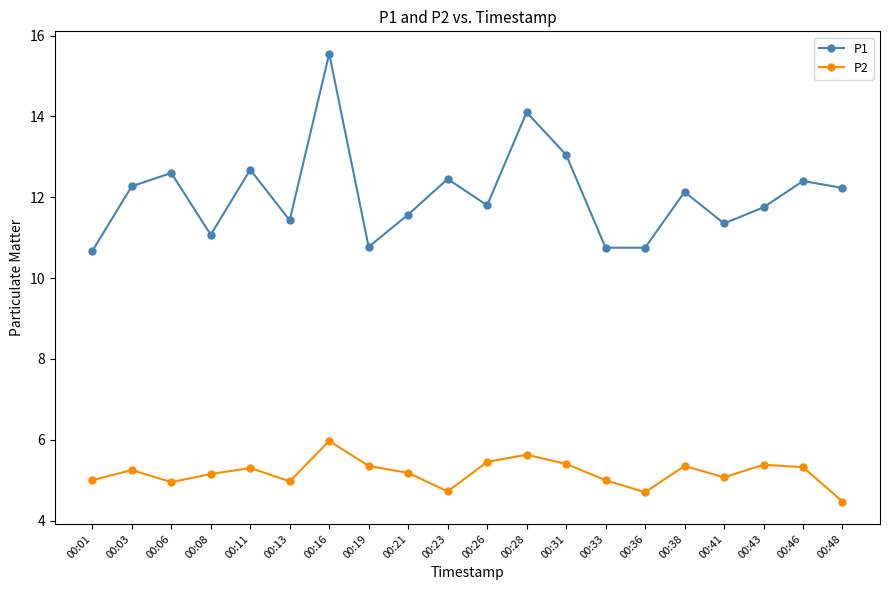

Is the value of P2 at 00:16 greater than the value of P1 at 00:26?

No